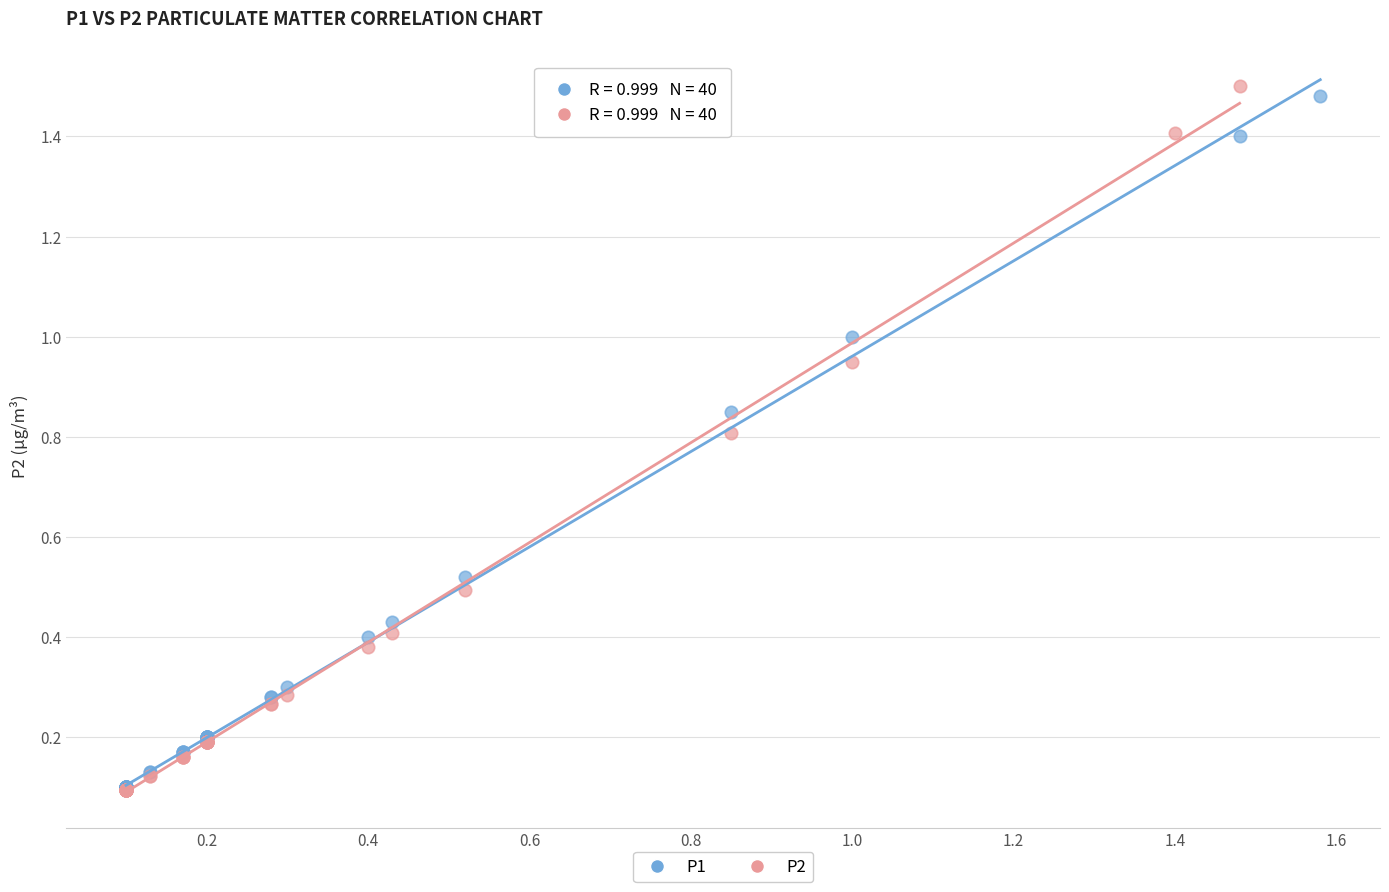

Which series has the largest Y range (max minus min)?

P2